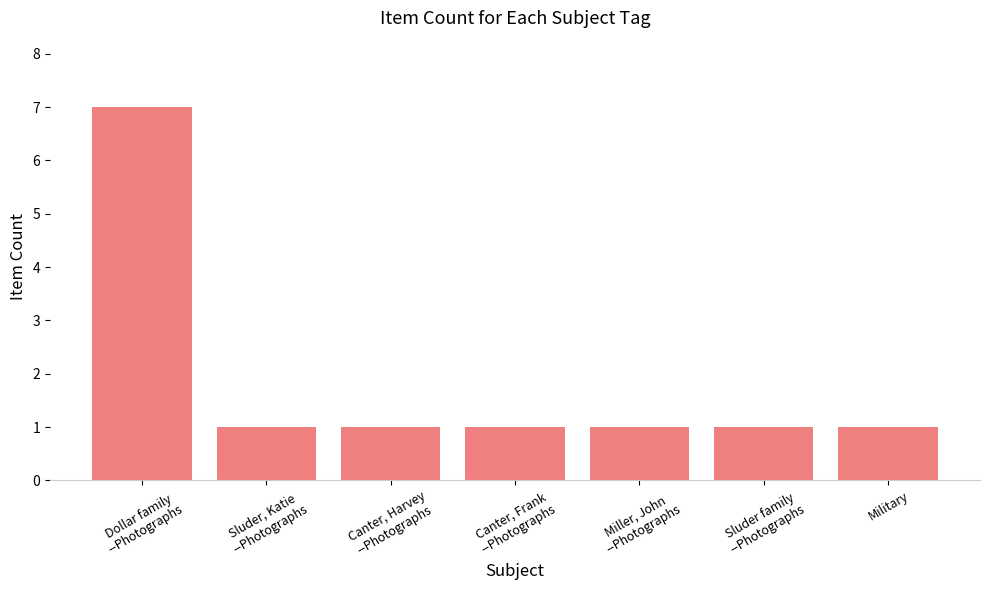

Reading left to right, extract all data points from this chart.

Dollar family
--Photographs=7	Sluder, Katie
--Photographs=1	Canter, Harvey
--Photographs=1	Canter, Frank
--Photographs=1	Miller, John
--Photographs=1	Sluder family
--Photographs=1	Military=1